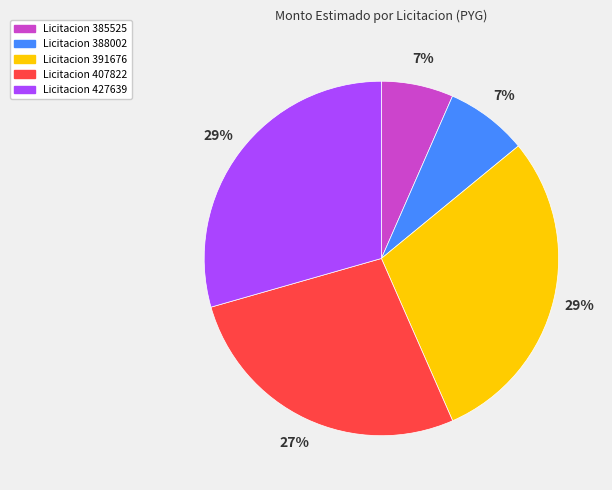

Does Licitacion 407822 account for over 50% of the chart?

No